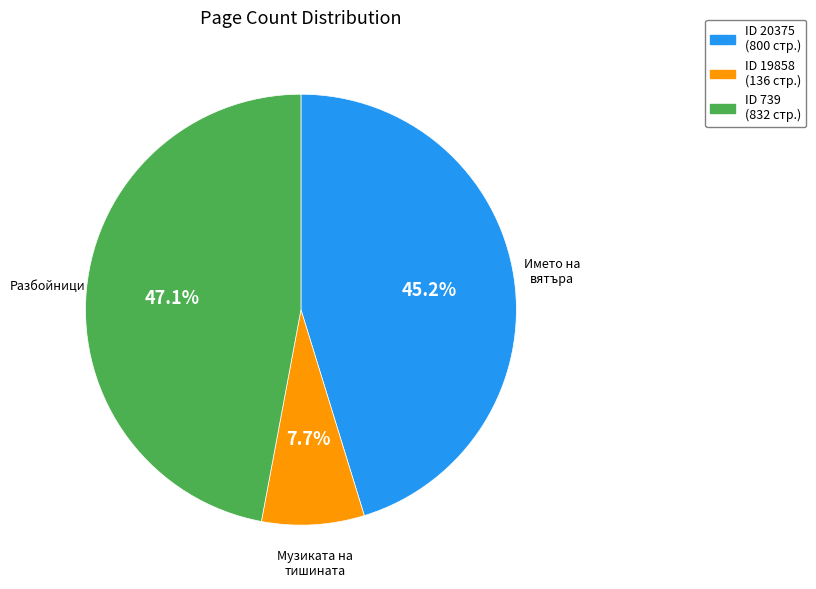

Is there a majority slice in this chart?

No